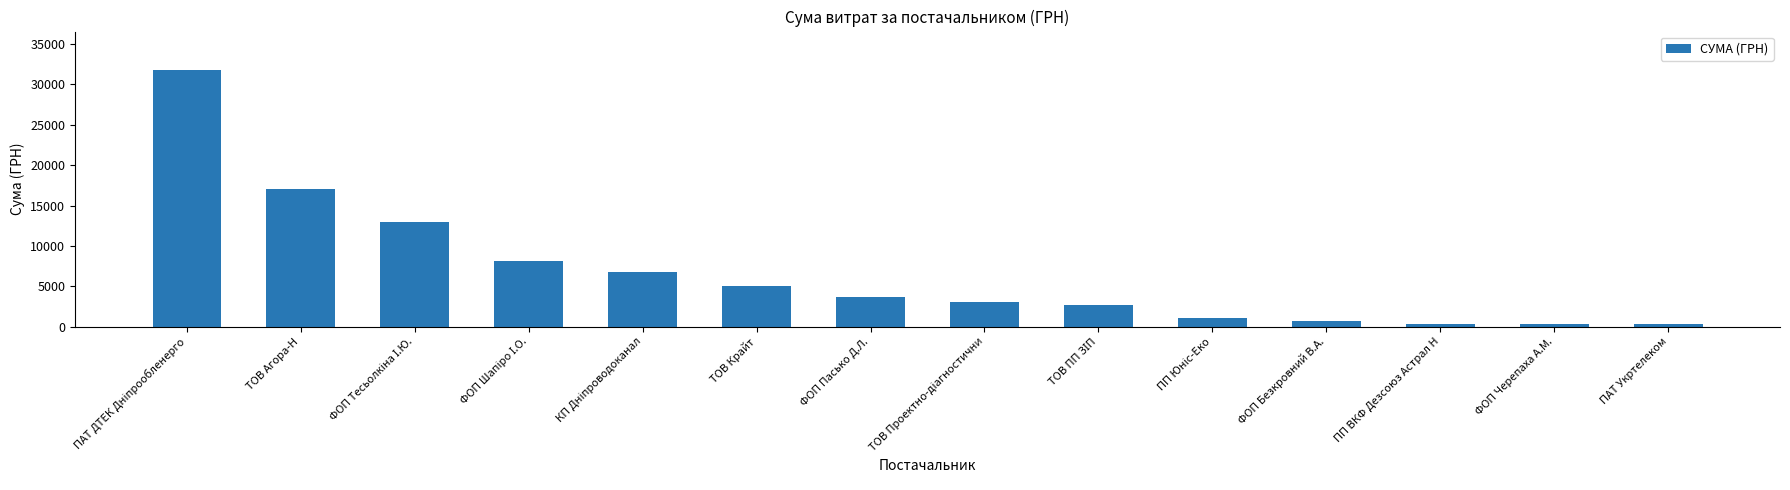

How many bars are there in total?

14